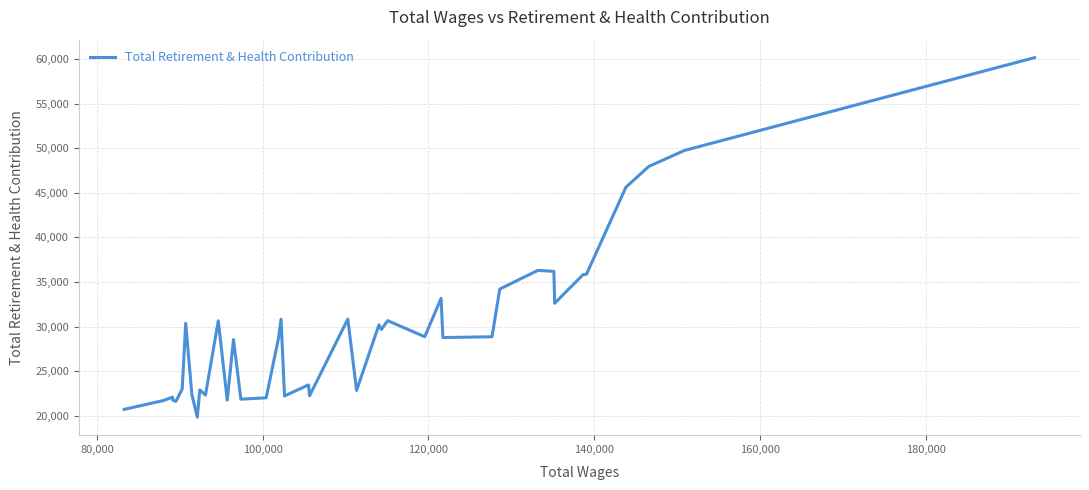

What is the difference between the maximum and minimum values?

40305